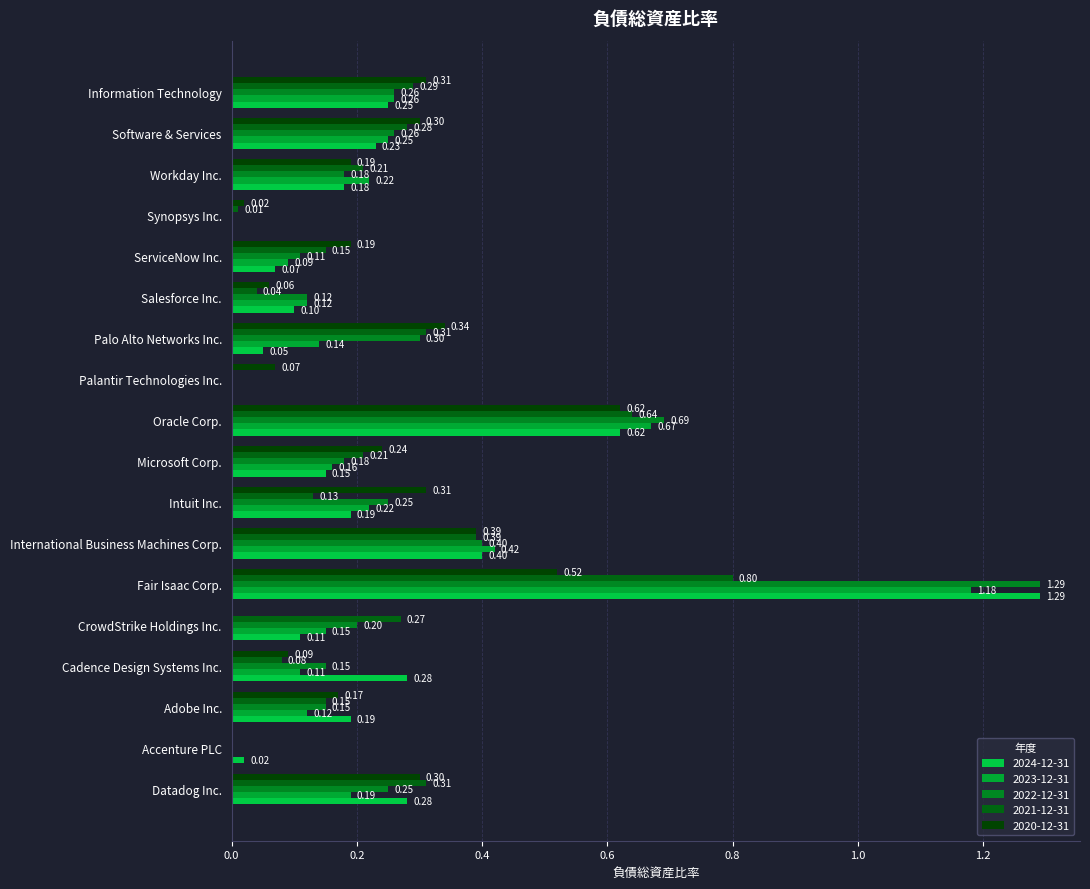

How many categories are shown in the chart?

18